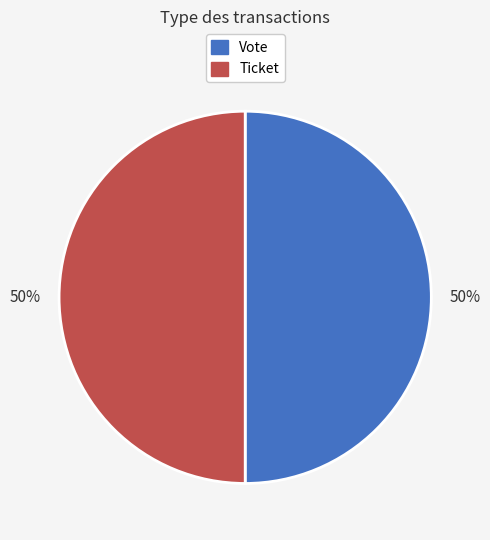

What is the ratio of the value at Vote to the value at Ticket?

1.0